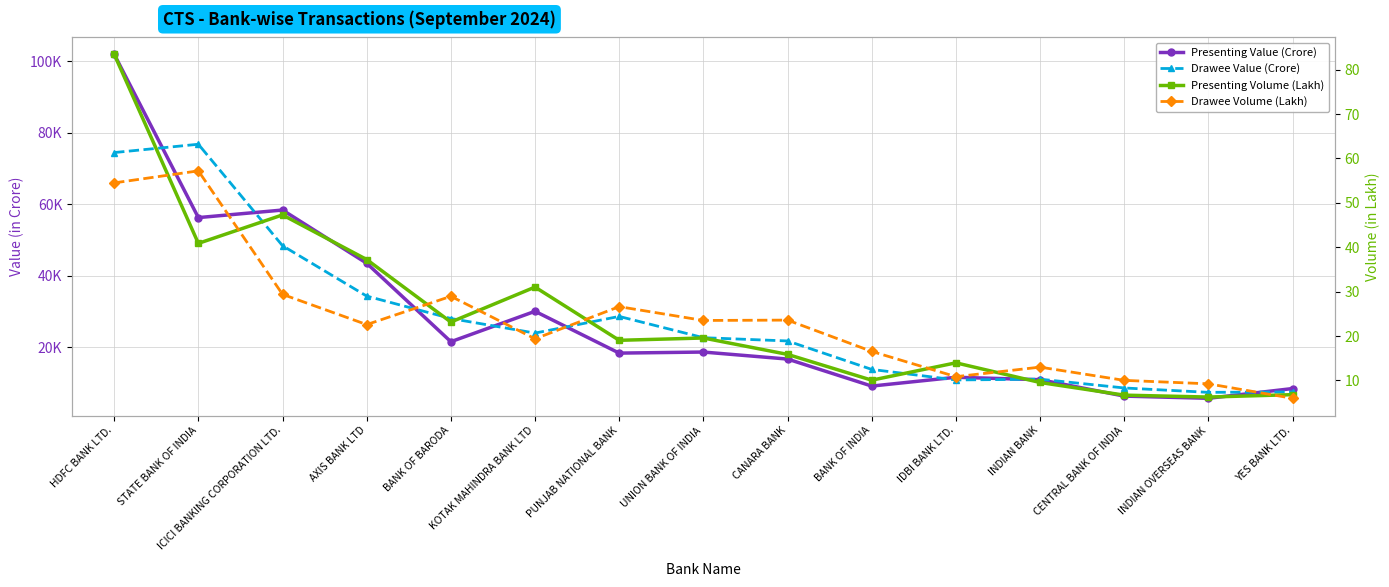

Where is Drawee Value (Crore) nearest to the value 42132?

ICICI BANKING CORPORATION LTD.